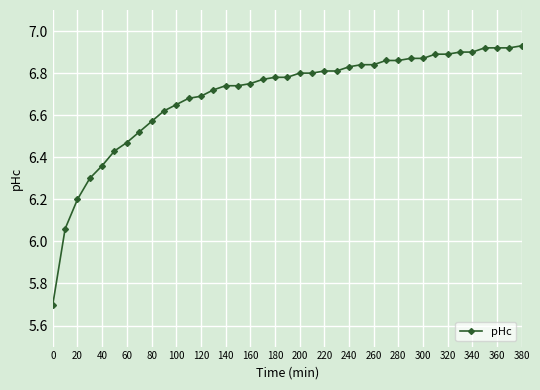

What is the difference between the second highest and second lowest values?

0.9